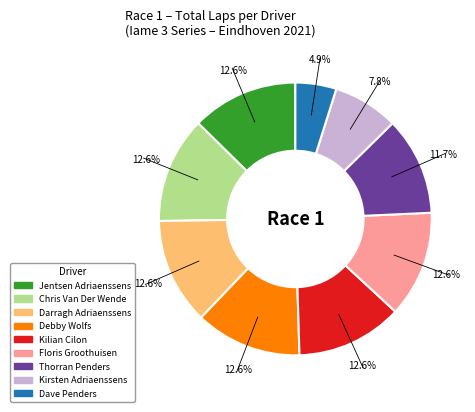

Approximately how many times larger is the value at Debby Wolfs compared to Floris Groothuisen?

1.0